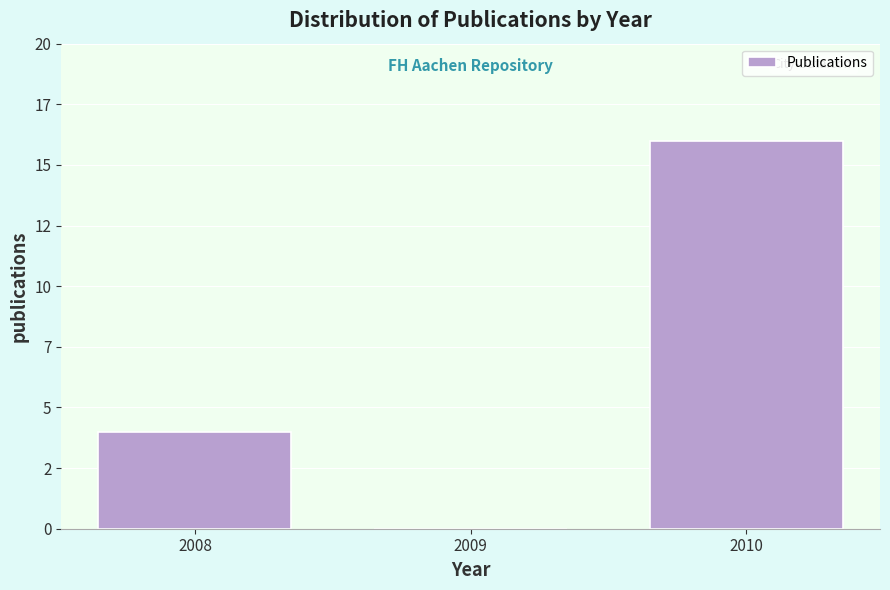

Are the bars horizontal?

No